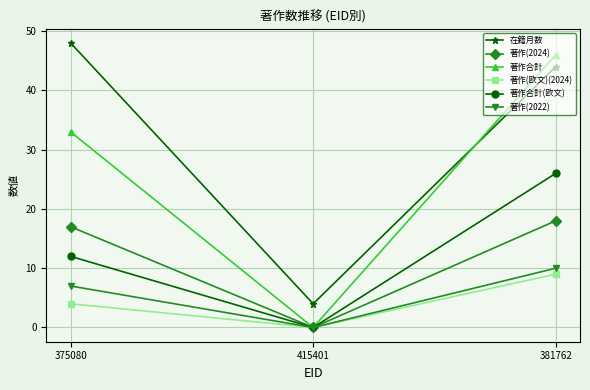

Count the number of data series in this chart.

6